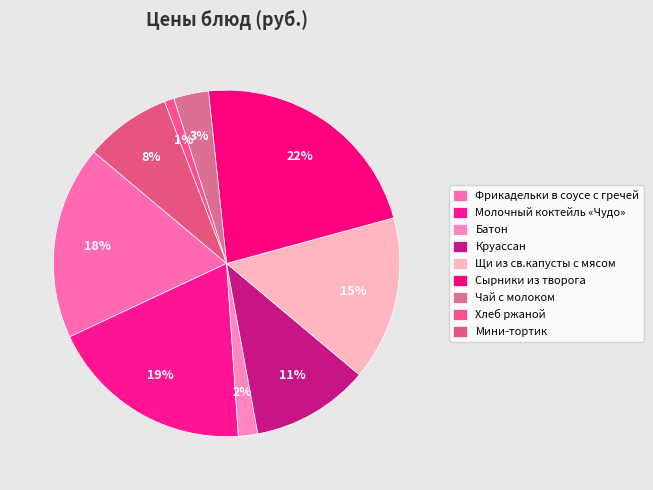

How many slices are in this pie chart?

9